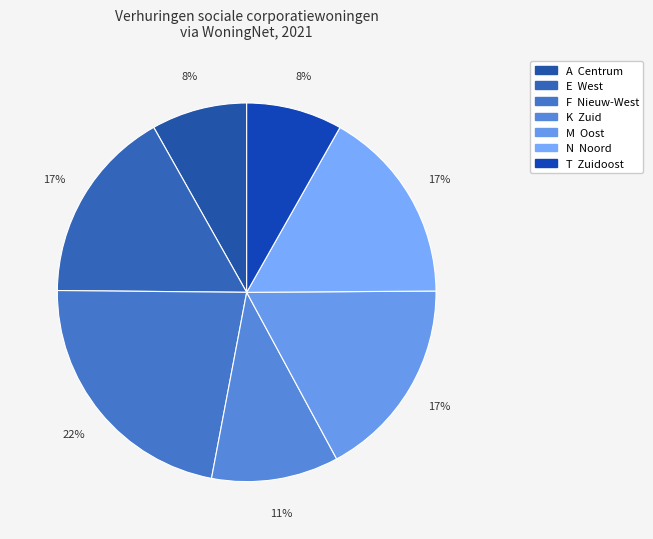

Rank the categories by value from highest to lowest.

F  Nieuw-West, M  Oost, N  Noord, E  West, K  Zuid, T  Zuidoost, A  Centrum